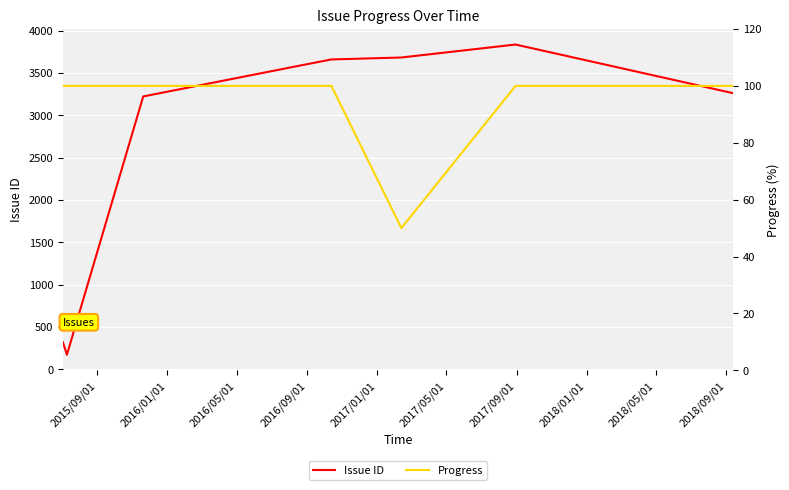

True or false: Progress and Issue ID intersect in this chart.

False